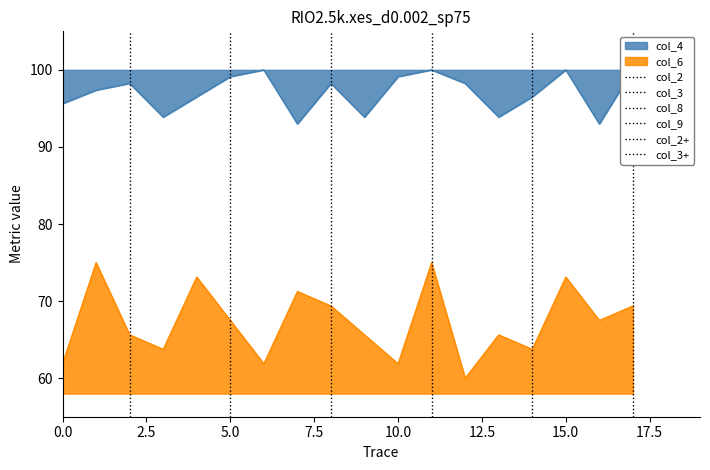

What is the value of the col_3 point at the 2nd from the left?

1